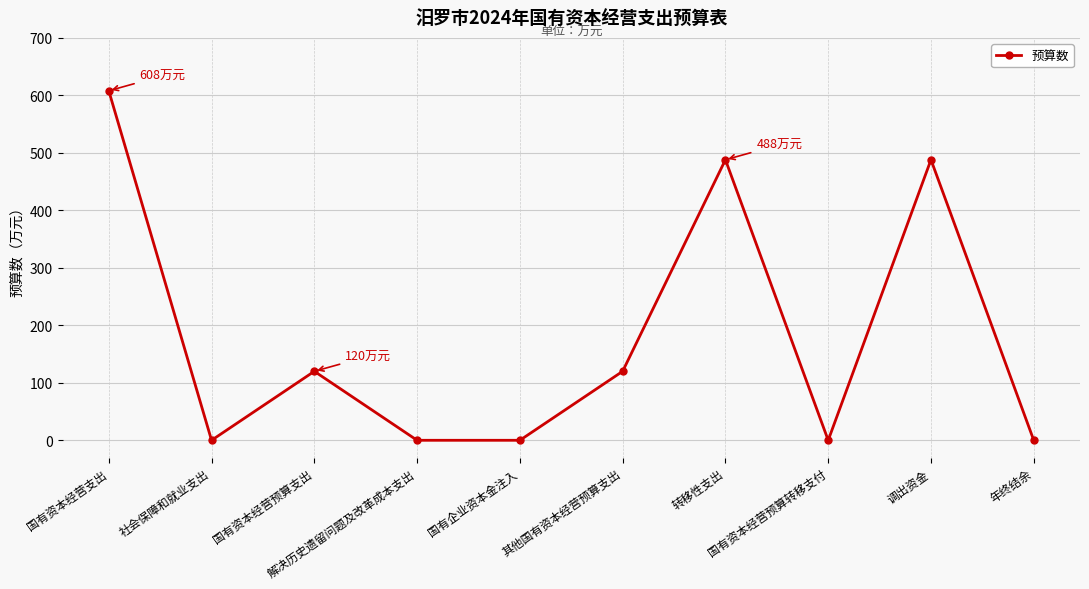

Reading left to right, list all the values displayed in this chart.

608	0	120	0	0	120	488	0	488	0